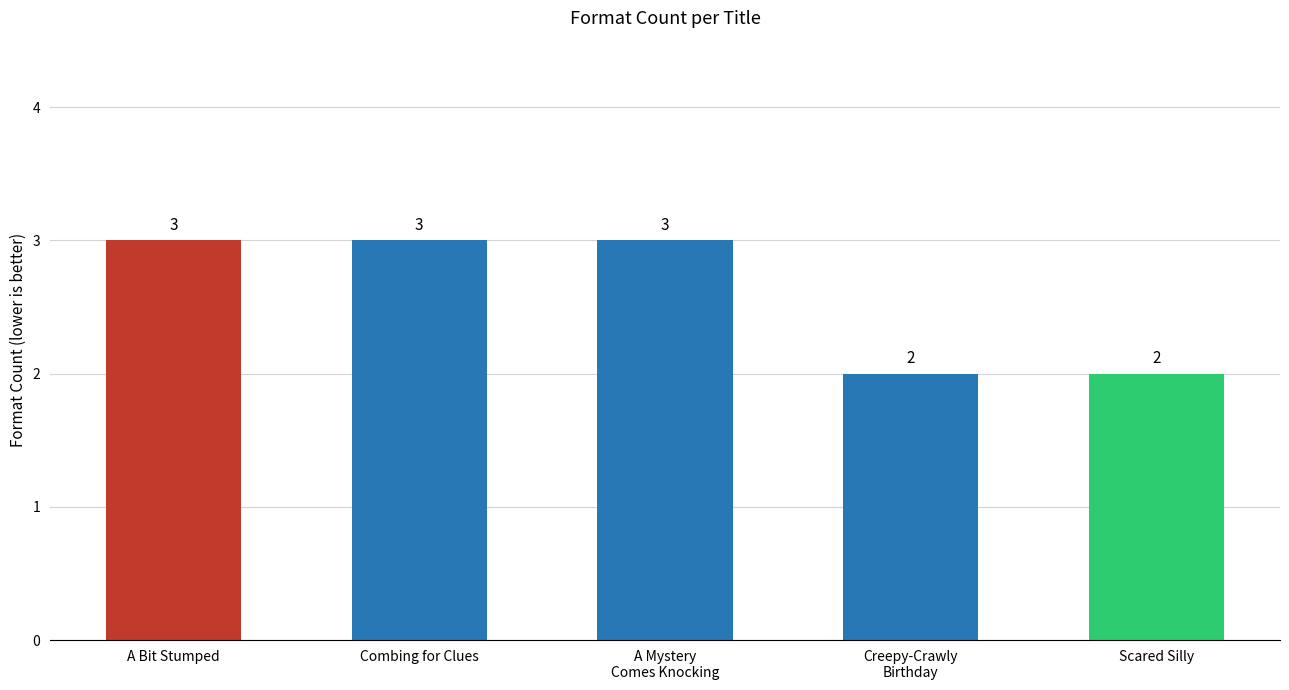

How many values are below 3?

2